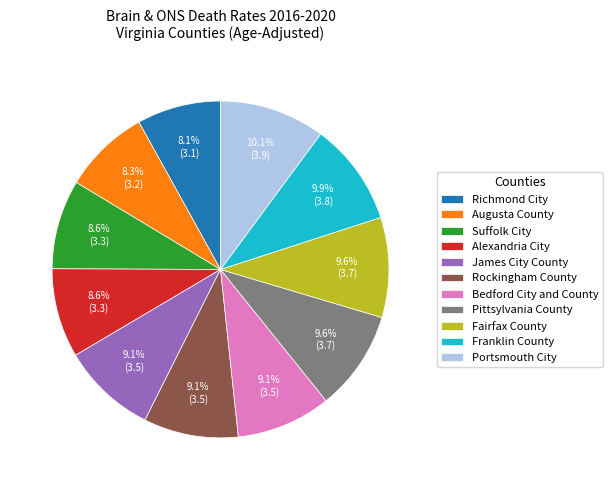

To the nearest percent, what percentage of the pie is Rockingham County?

9%